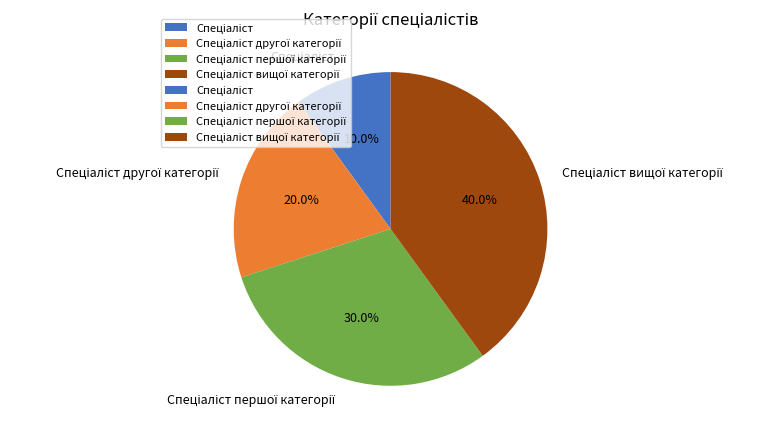

Is there any slice that represents more than half of the pie?

No